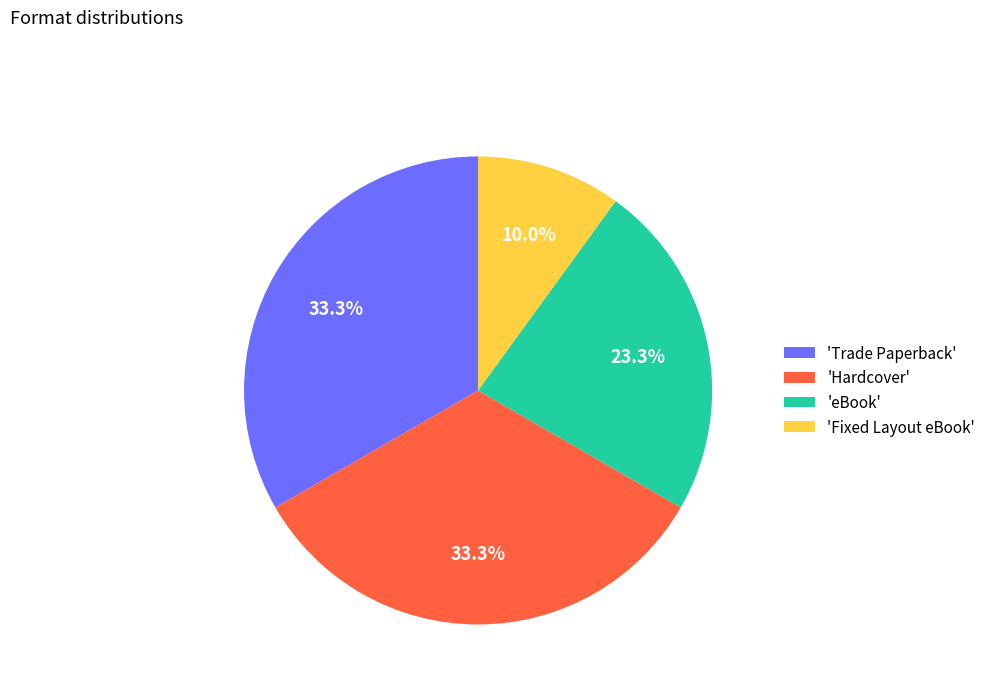

What percentage do 'Trade Paperback' and 'Hardcover' together represent?

66.7%